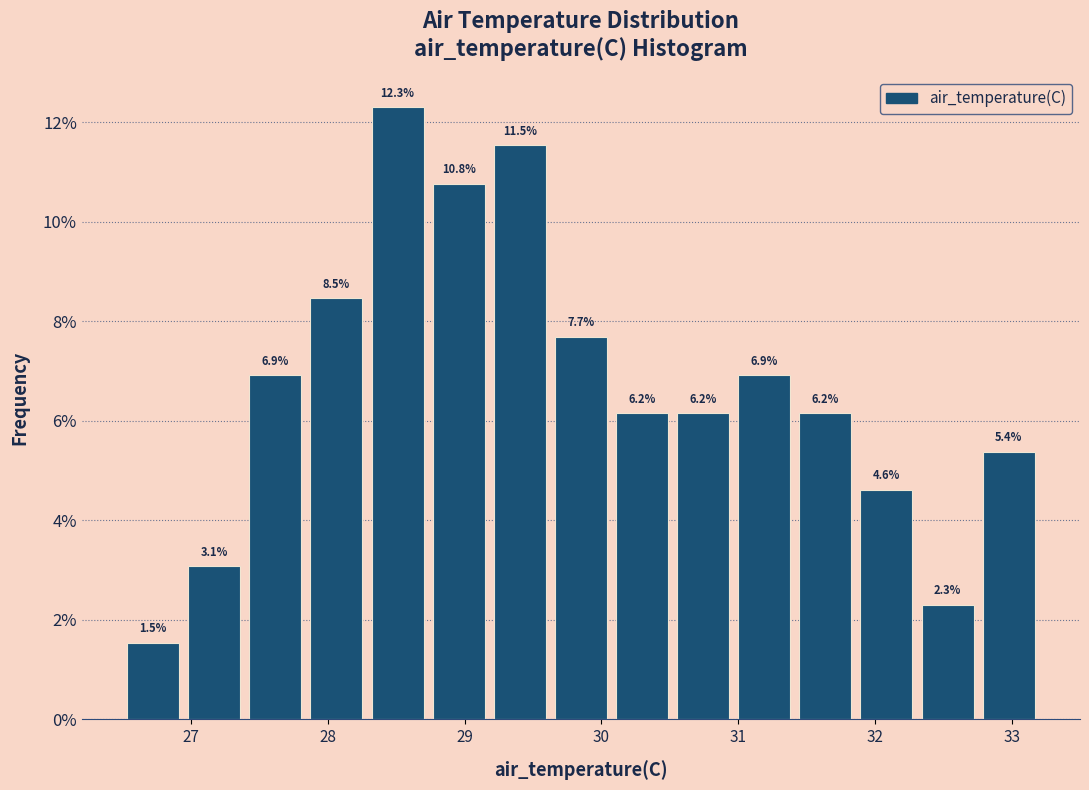

How tall is the bar that spans 28.3 to 28.7 on the x-axis? The bar edges are not printed on the chart, so give them approximately, as read against the axis.

12.3